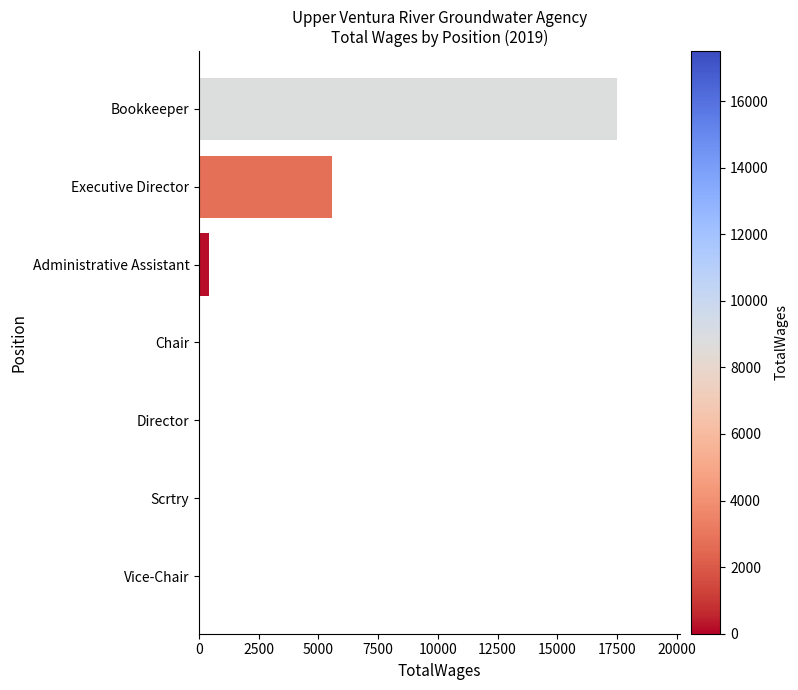

Which has a higher value, Director or Director?

Director